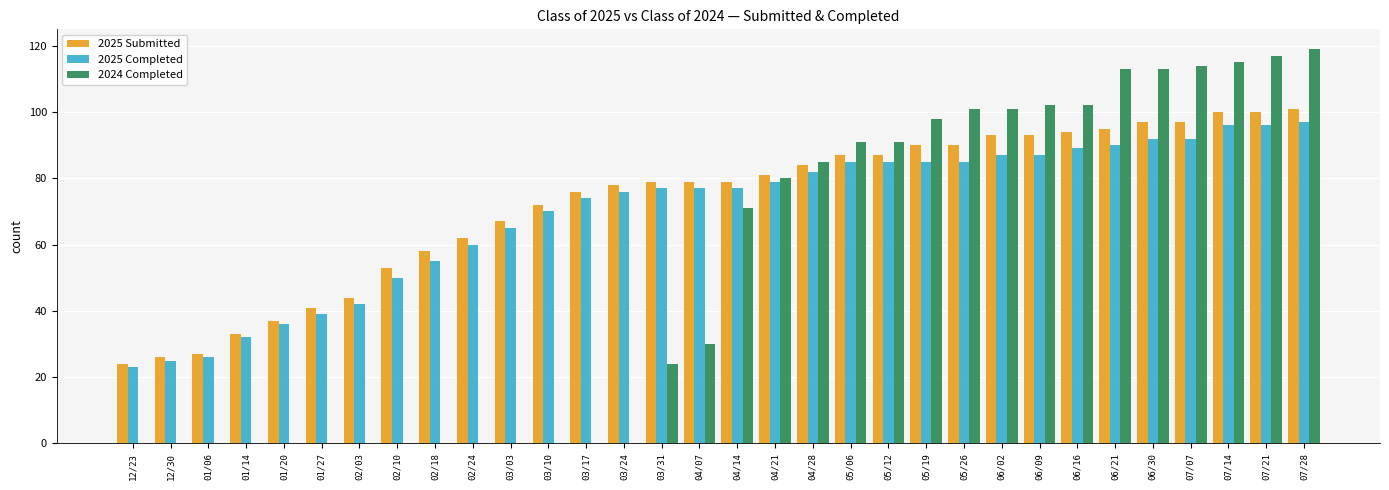

What is the total value across all series at 02/10?

103